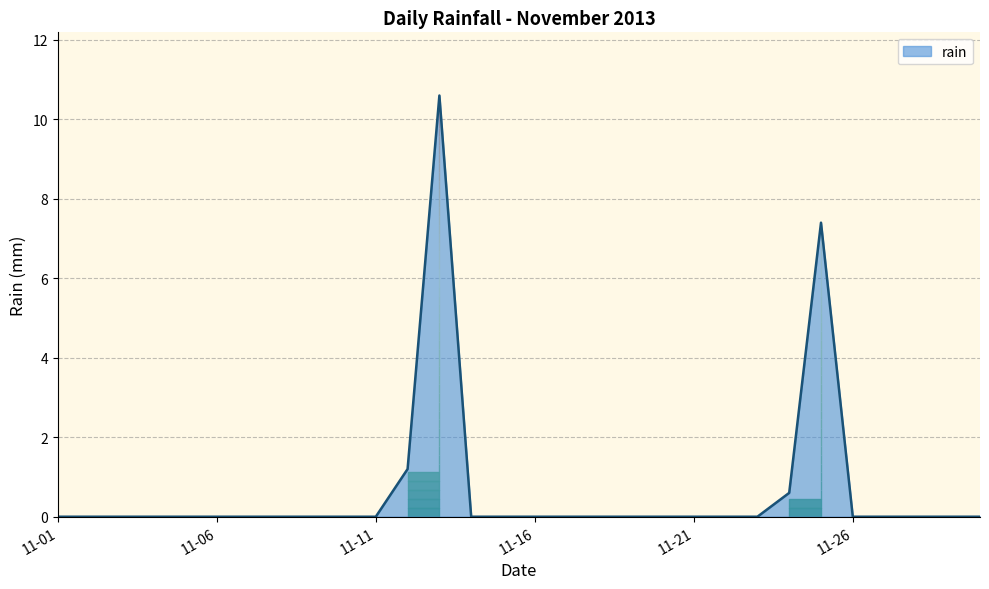

What is the change in value from 2013-11-13 to 2013-11-17?

-10.6